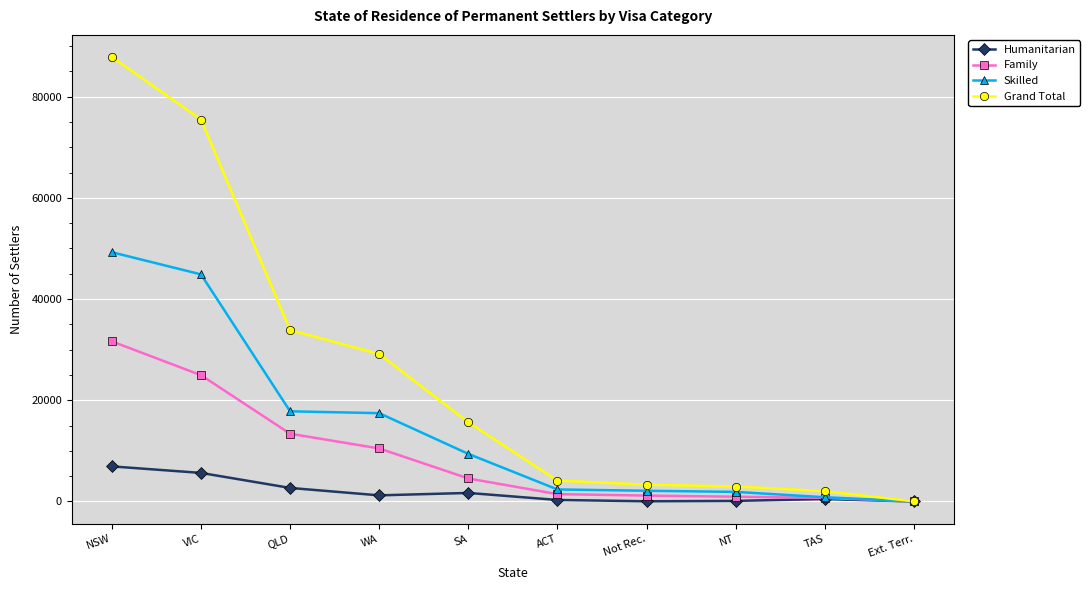

What is the highest value of the Grand Total series?

87816